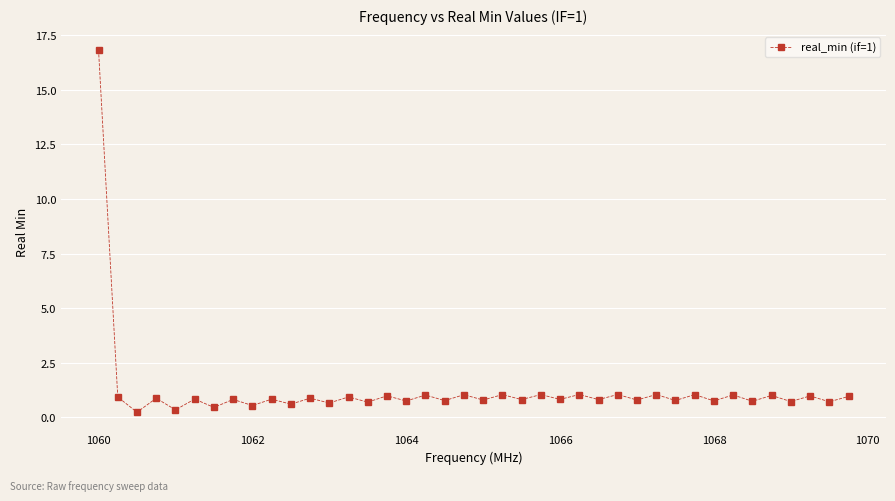

What is the value of the 2nd point from the left?

0.9